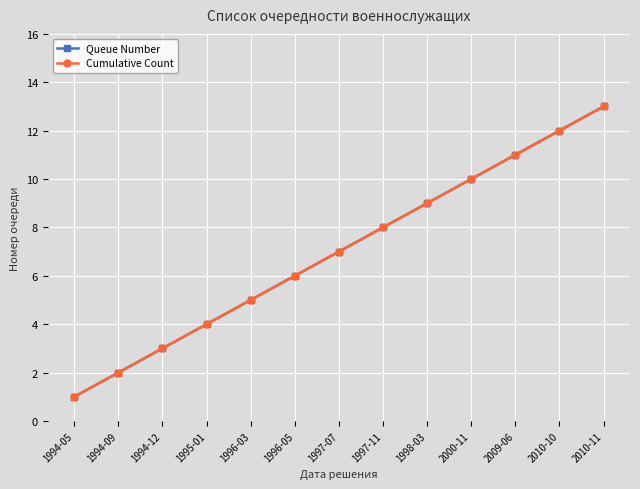

What value does the Cumulative Count series have at 1998-03, to the nearest 10?

10